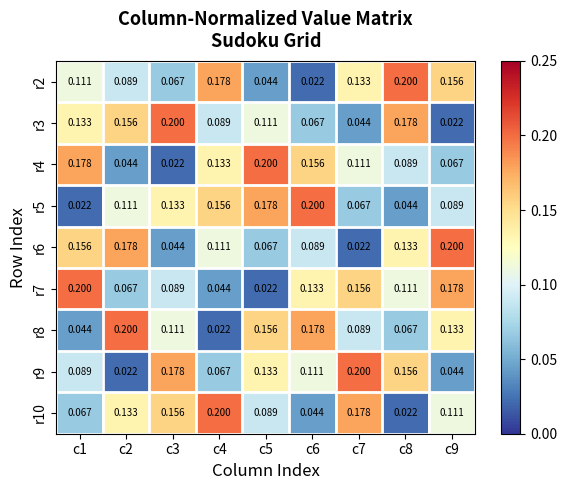

Is the value of r5 at c8 greater than the value of r7 at c3?

No